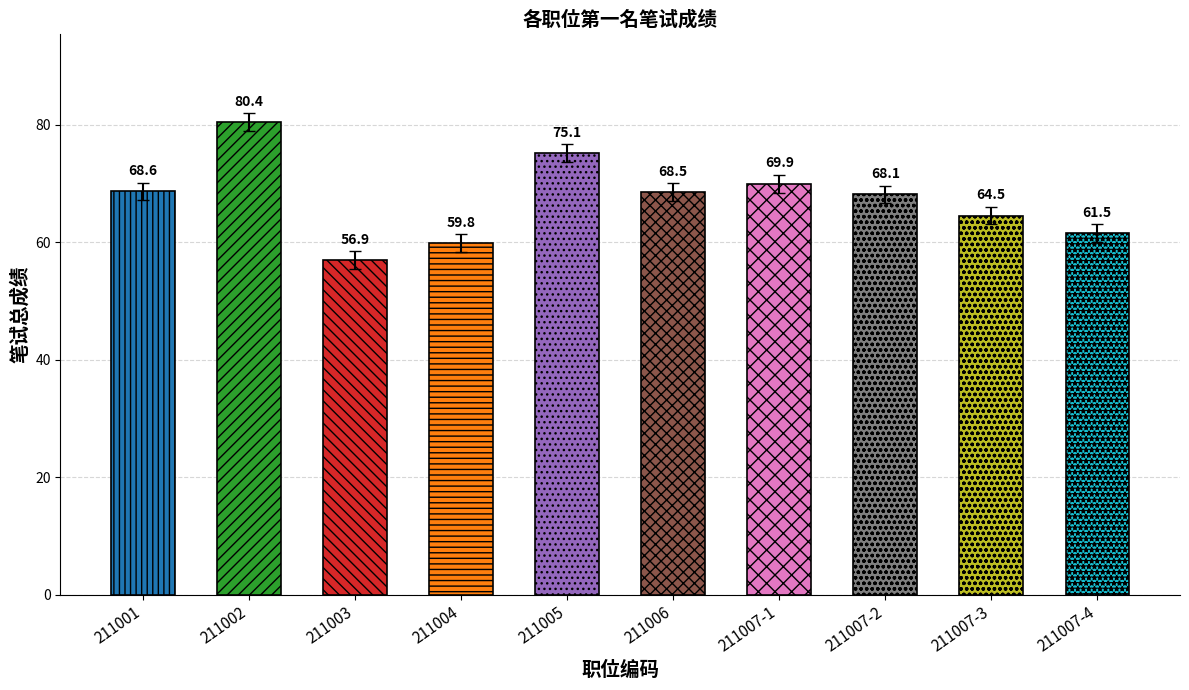

Does the chart contain any negative values?

No